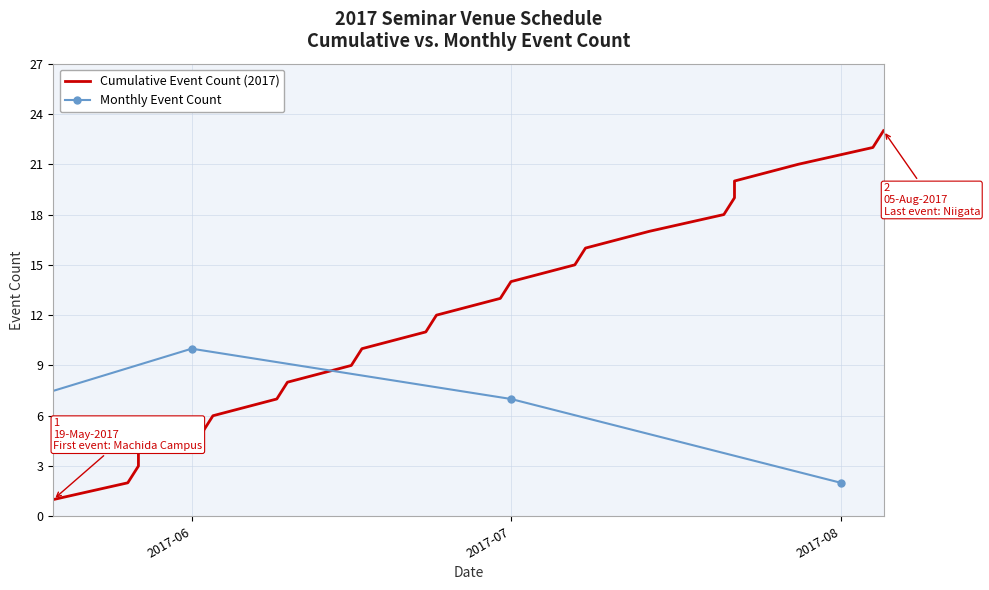

What is the difference between the second highest and minimum values?

21